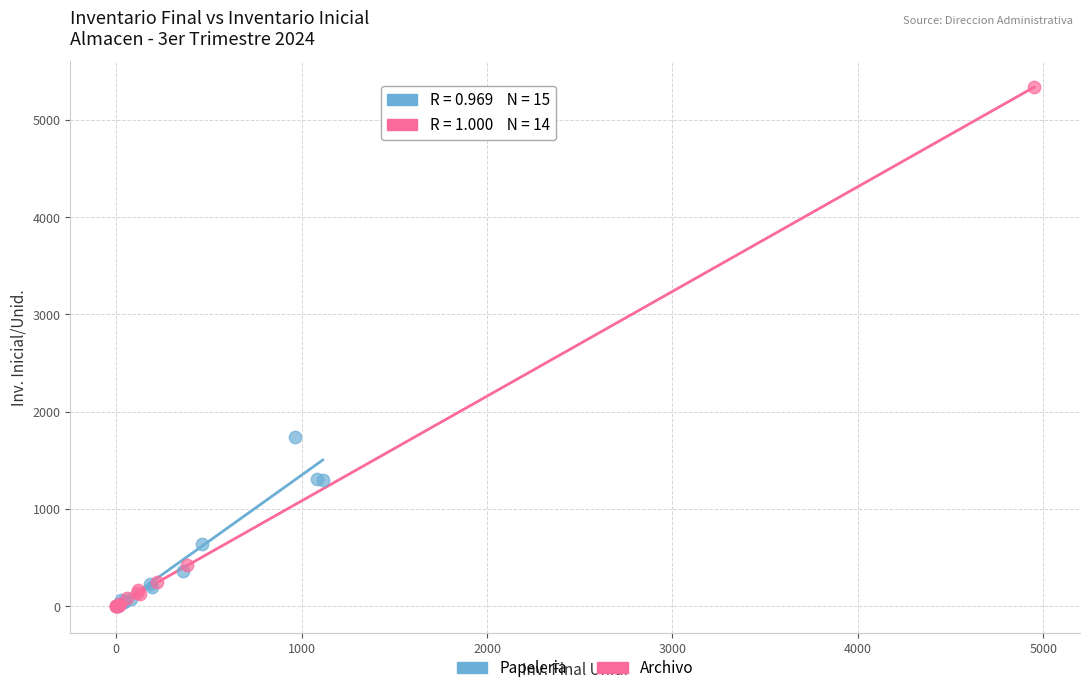

Which series reaches the maximum Y coordinate?

Archivo